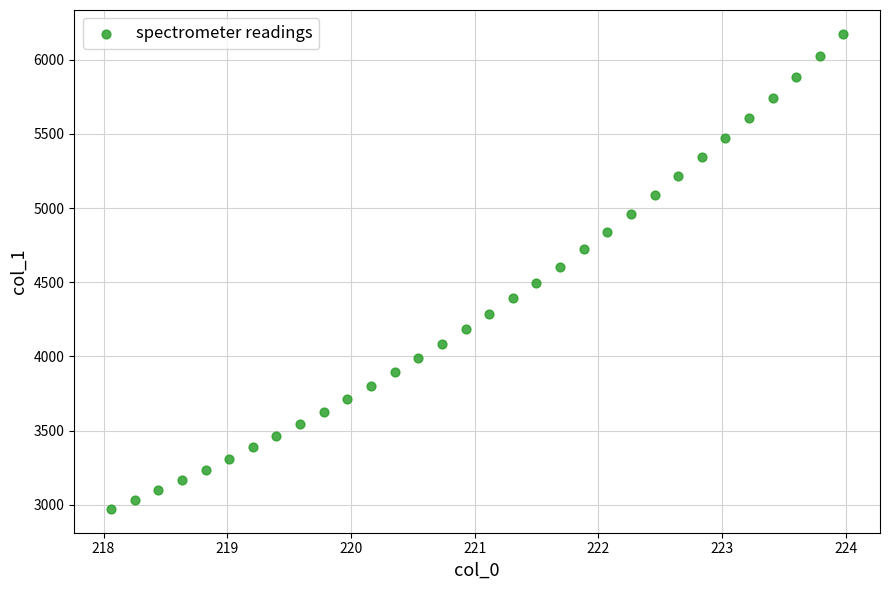

What is the range of Y values (max minus min)?

3202.0